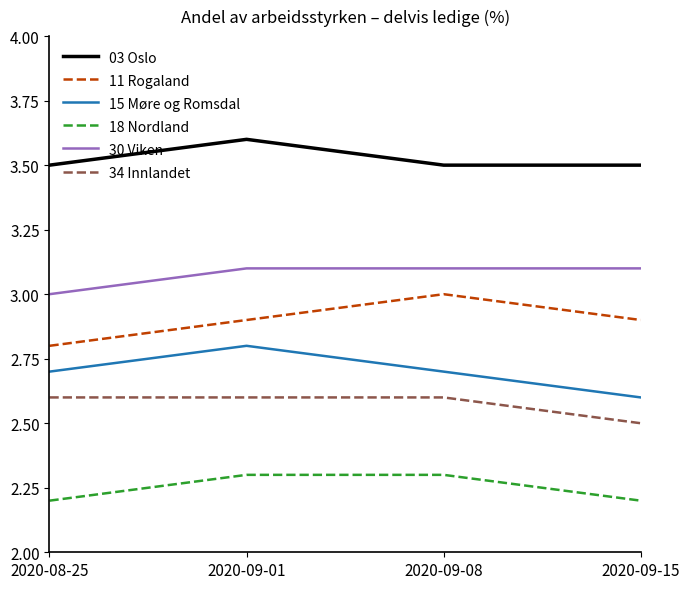

The 11 Rogaland series shows 0.7 at 2020-08-25. True or false?

False